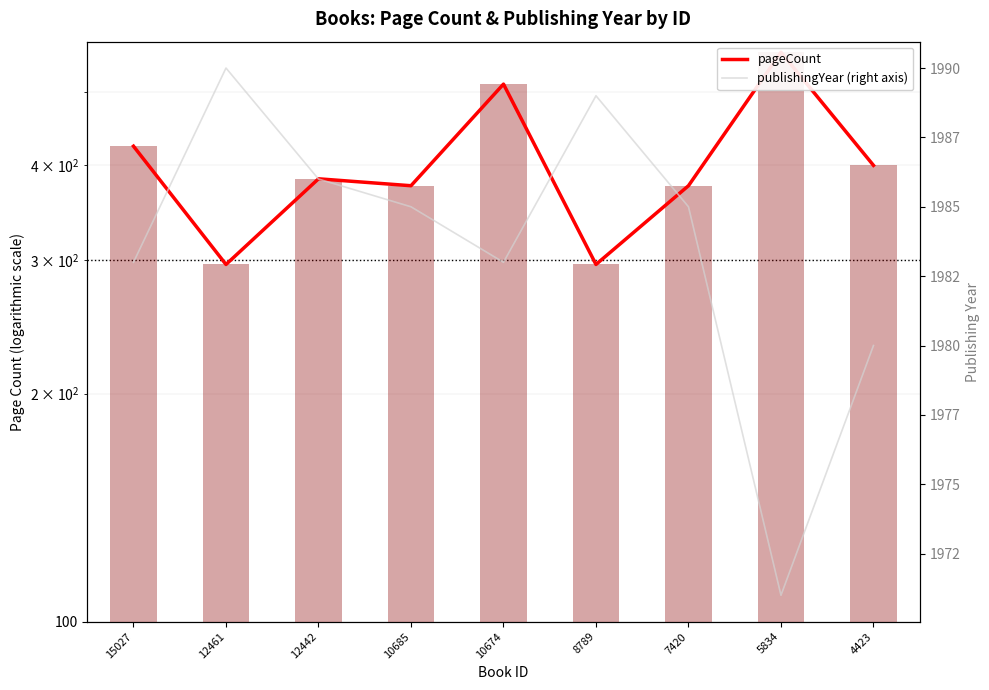

What value does the publishingYear (right axis) series have at 8789, to the nearest 10?

1990